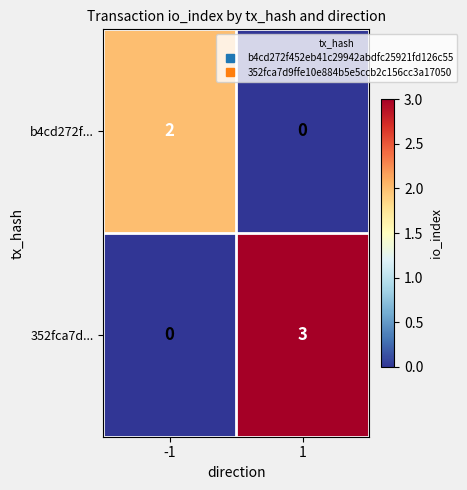

What is the sum of all 352fca7d... values?

3